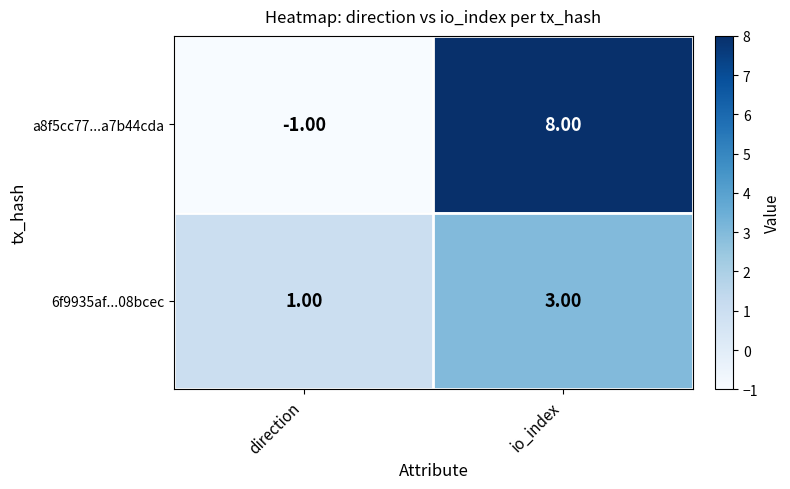

At io_index, list the series in order from largest to smallest.

a8f5cc77...a7b44cda, 6f9935af...08bcec